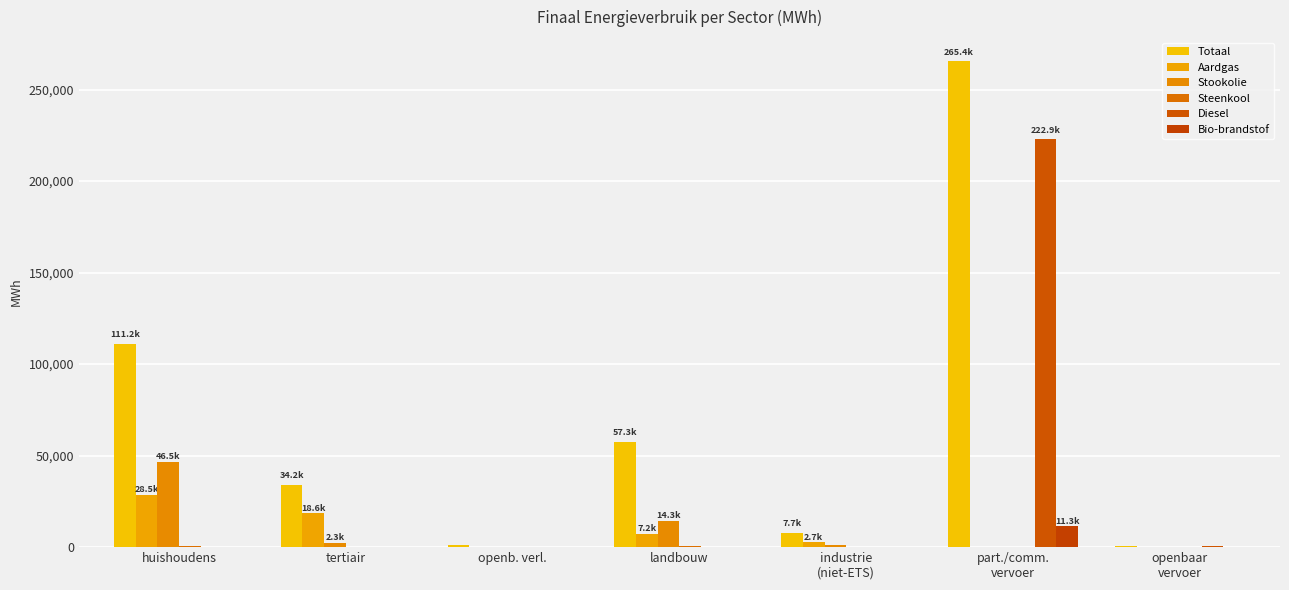

What is the difference between the highest and lowest values at openbaar
vervoer?

375.5